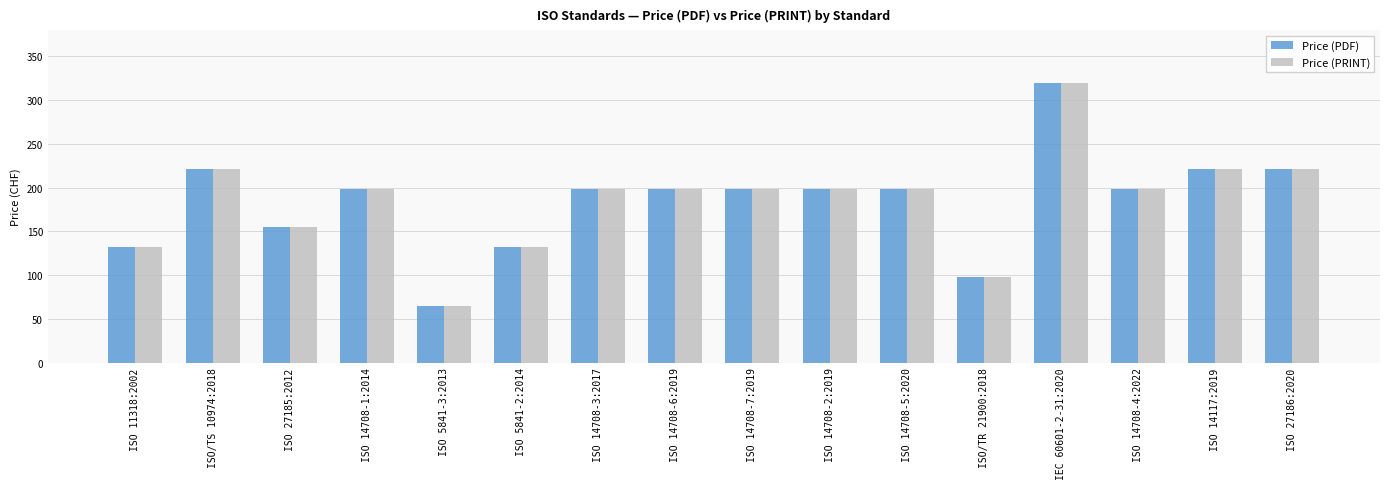

What is the label of the 16th bar from the left?

ISO 27186:2020